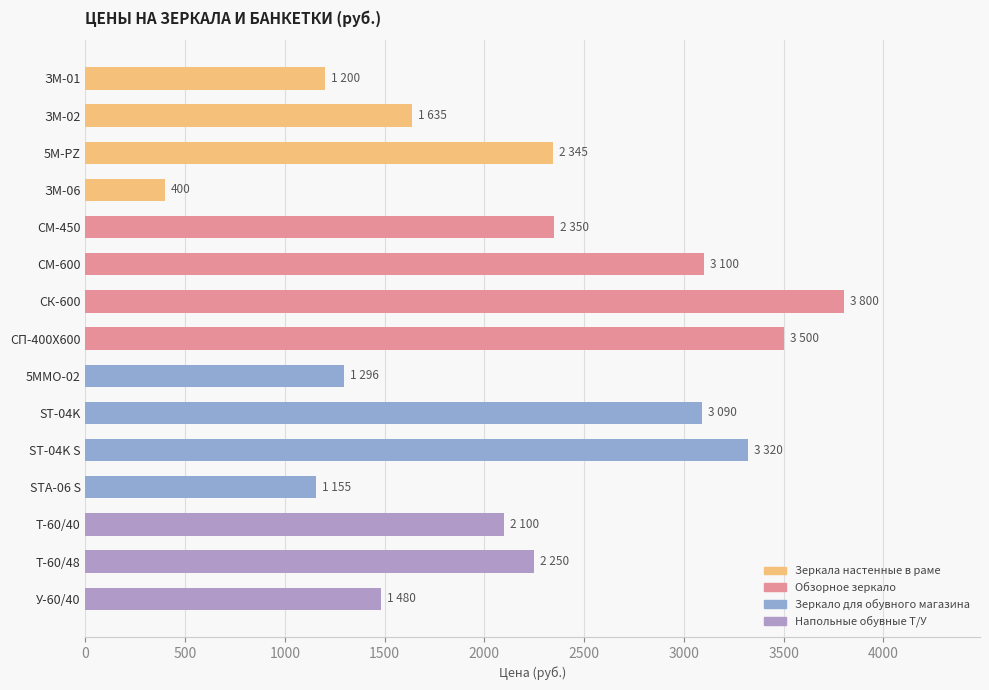

Is it true that the value at ST-04K S is 4376?

False